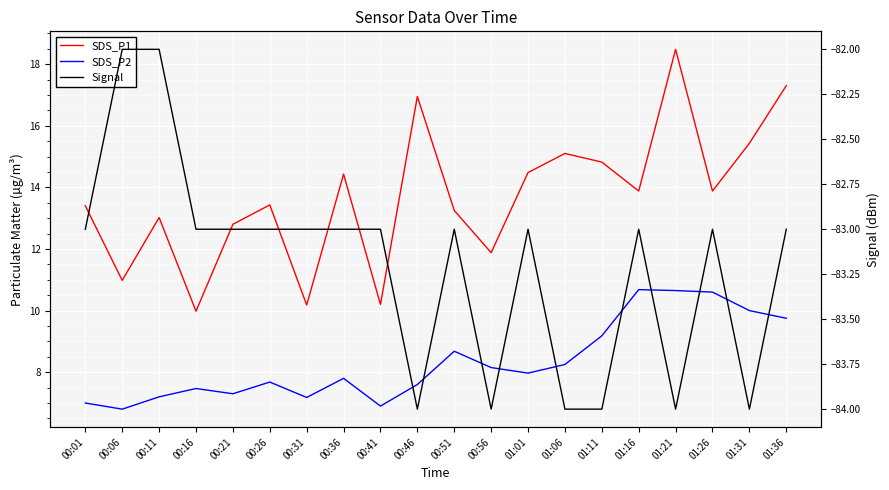

Reading left to right, list all the values displayed in this chart.

SDS_P1: 00:01=13.4	00:06=11.0	00:11=13.0	00:16=10.0	00:21=12.8	00:26=13.4	00:31=10.2	00:36=14.4	00:41=10.2	00:46=16.9	00:51=13.2	00:56=11.9	01:01=14.5	01:06=15.1	01:11=14.8	01:16=13.9	01:21=18.5	01:26=13.9	01:31=15.4	01:36=17.3
SDS_P2: 00:01=7.0	00:06=6.8	00:11=7.2	00:16=7.5	00:21=7.3	00:26=7.7	00:31=7.2	00:36=7.8	00:41=6.9	00:46=7.6	00:51=8.7	00:56=8.2	01:01=8.0	01:06=8.2	01:11=9.2	01:16=10.7	01:21=10.7	01:26=10.6	01:31=10.0	01:36=9.8
Signal: 00:01=-83.0	00:06=-82.0	00:11=-82.0	00:16=-83.0	00:21=-83.0	00:26=-83.0	00:31=-83.0	00:36=-83.0	00:41=-83.0	00:46=-84.0	00:51=-83.0	00:56=-84.0	01:01=-83.0	01:06=-84.0	01:11=-84.0	01:16=-83.0	01:21=-84.0	01:26=-83.0	01:31=-84.0	01:36=-83.0